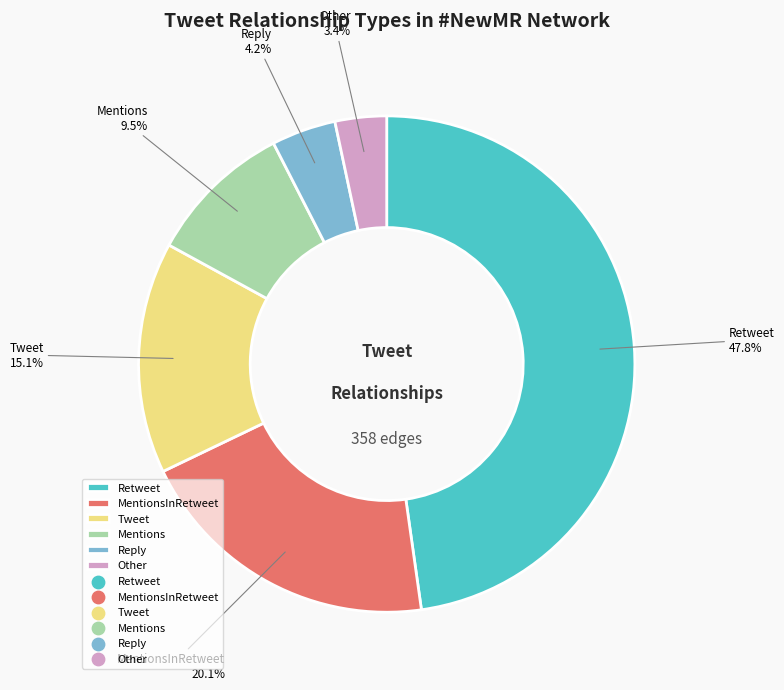

Rank the categories by value from lowest to highest.

Other, Reply, Mentions, Tweet, MentionsInRetweet, Retweet